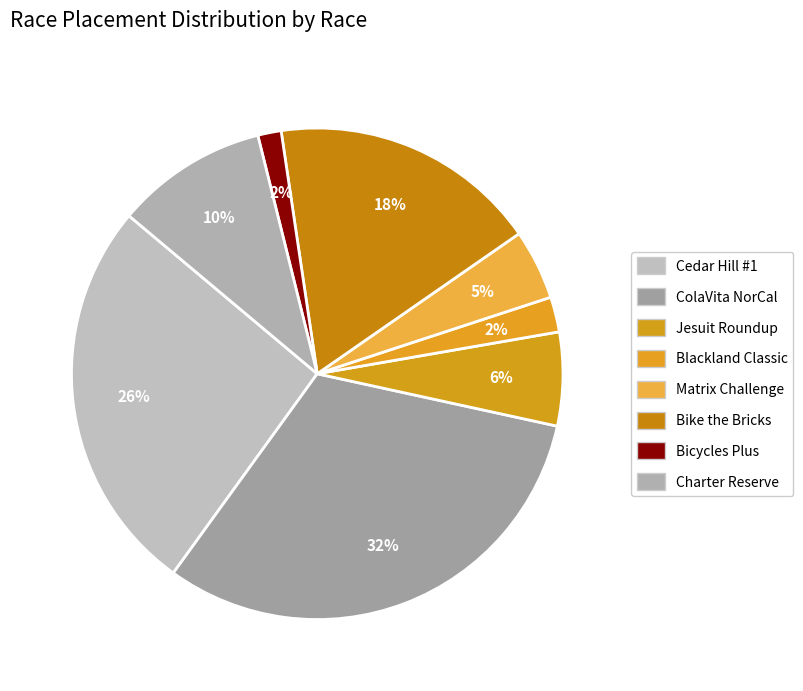

How many slices are in this pie chart?

8